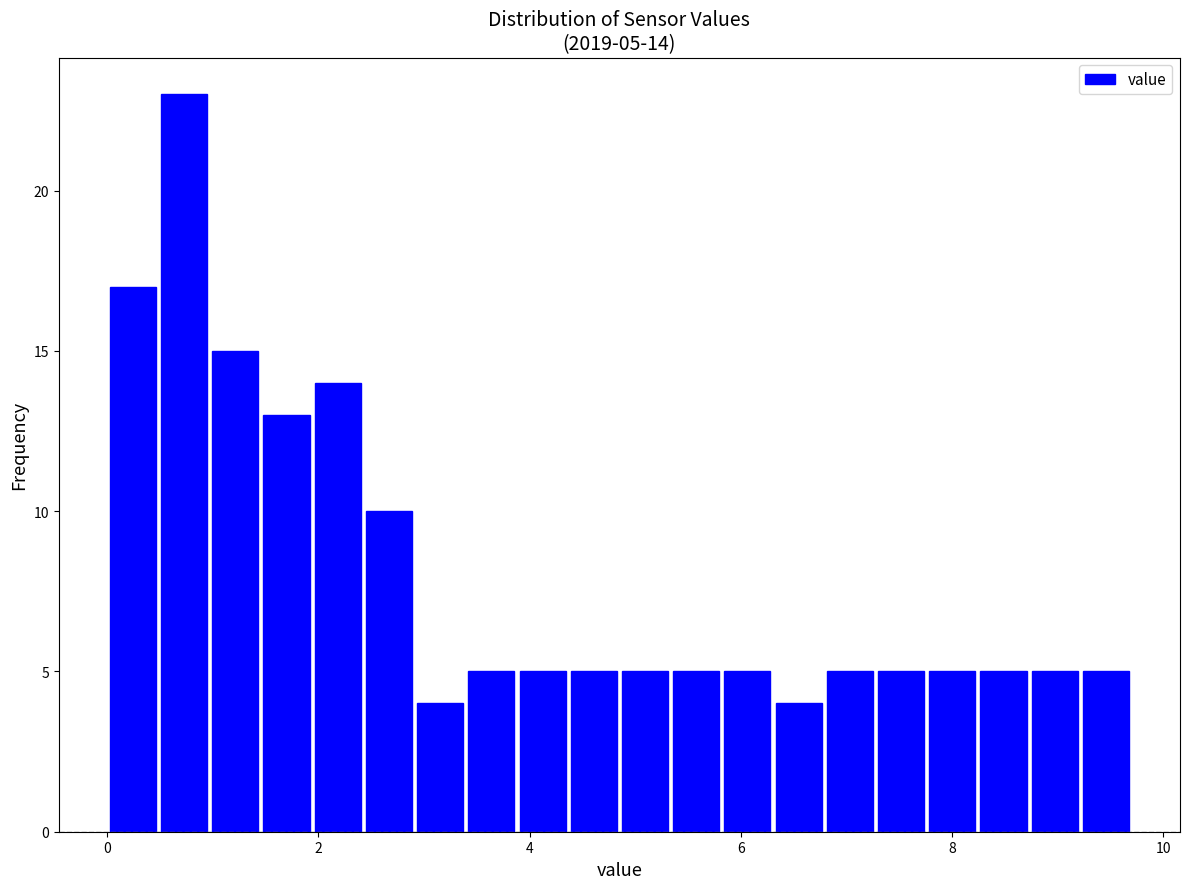

Read against the x-axis, roughly where is the centre of the tallest bar?

0.8